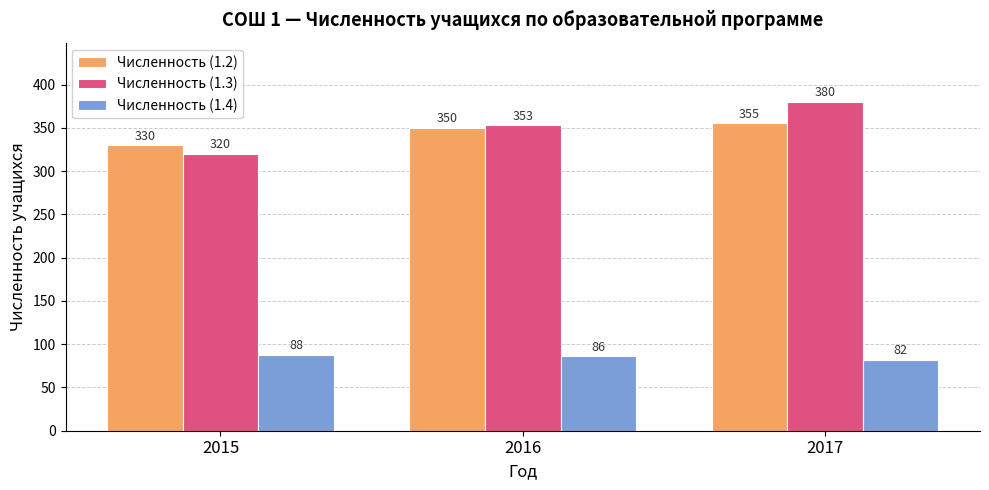

What is the sum of all Численность (1.3) values?

1053